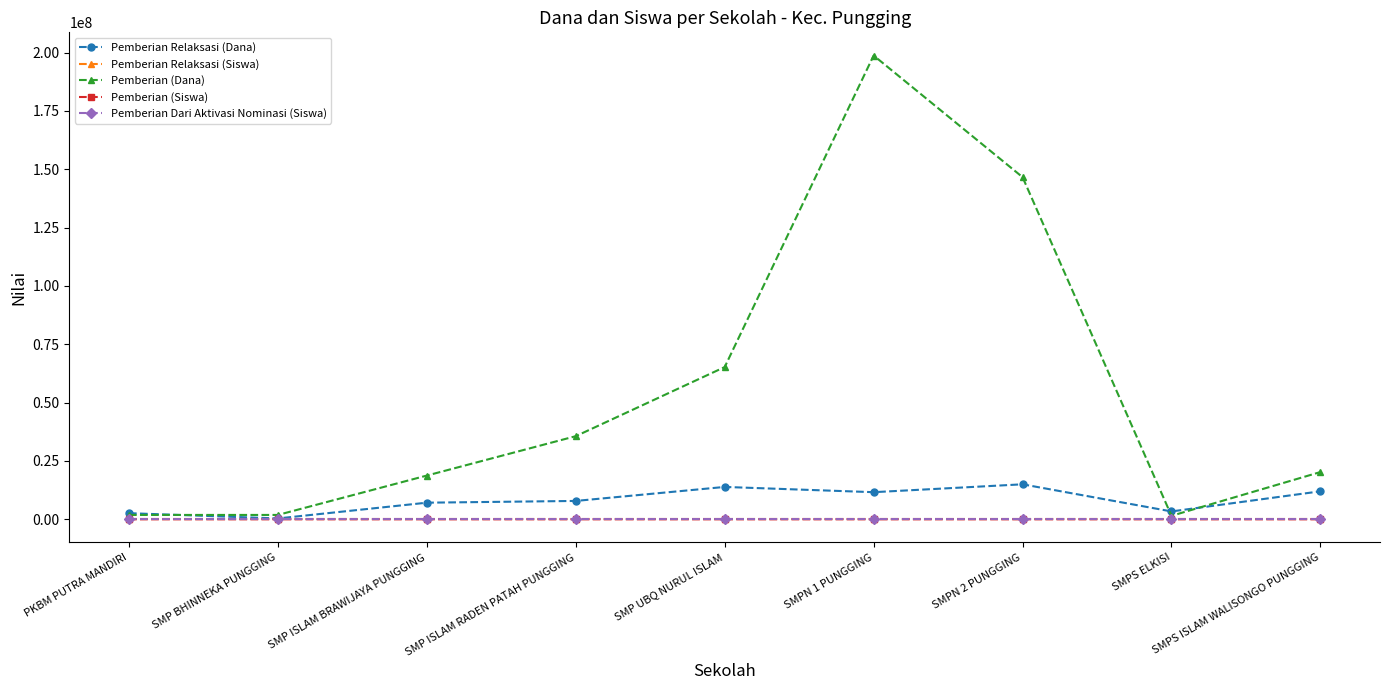

Which series has the widest spread of values?

Pemberian (Dana)